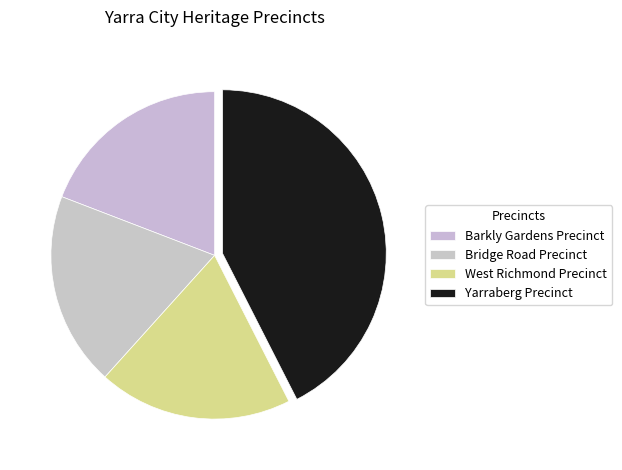

What is the total percentage of Barkly Gardens Precinct and Bridge Road Precinct?

38.3%